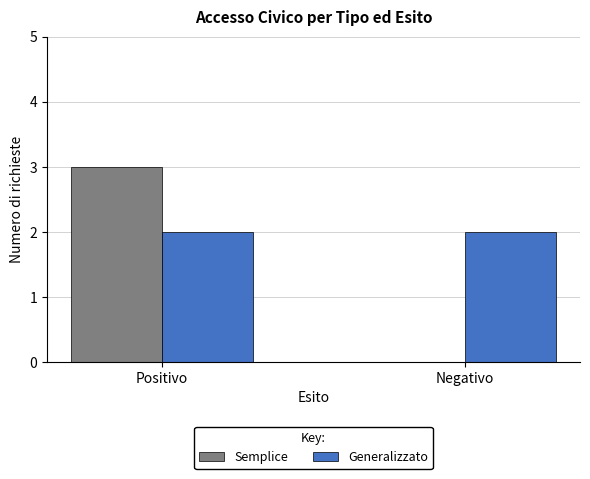

At which label is Semplice closest to 1?

Negativo